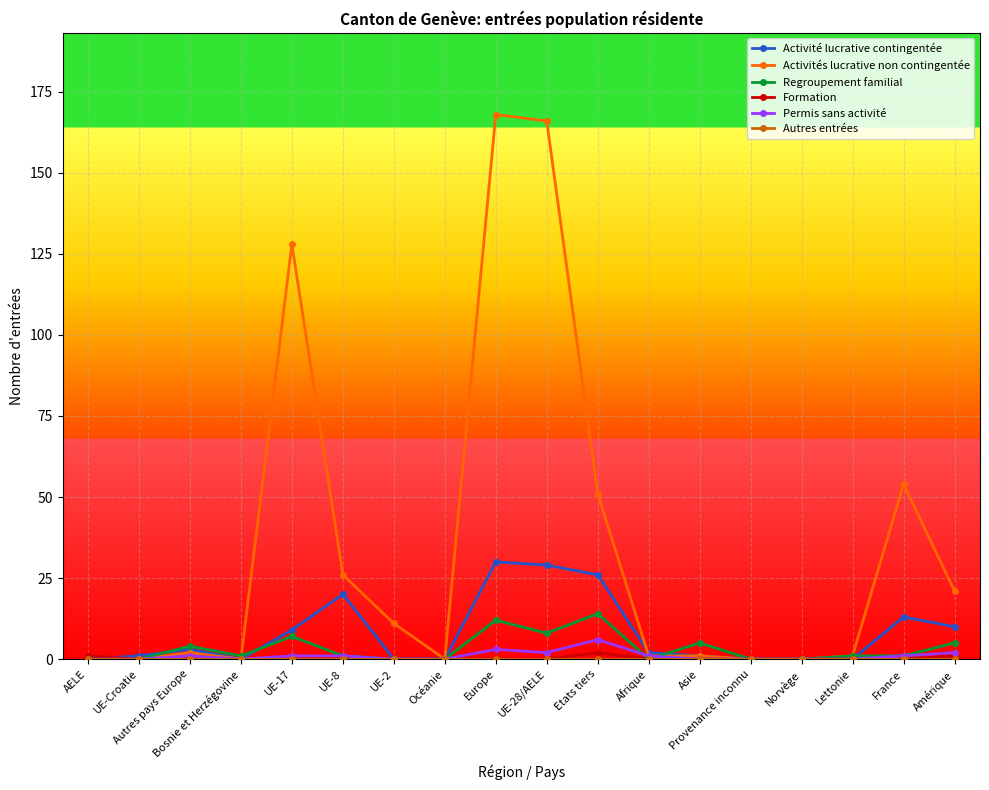

True or false: Permis sans activité has more than 1 interior local peaks.

True